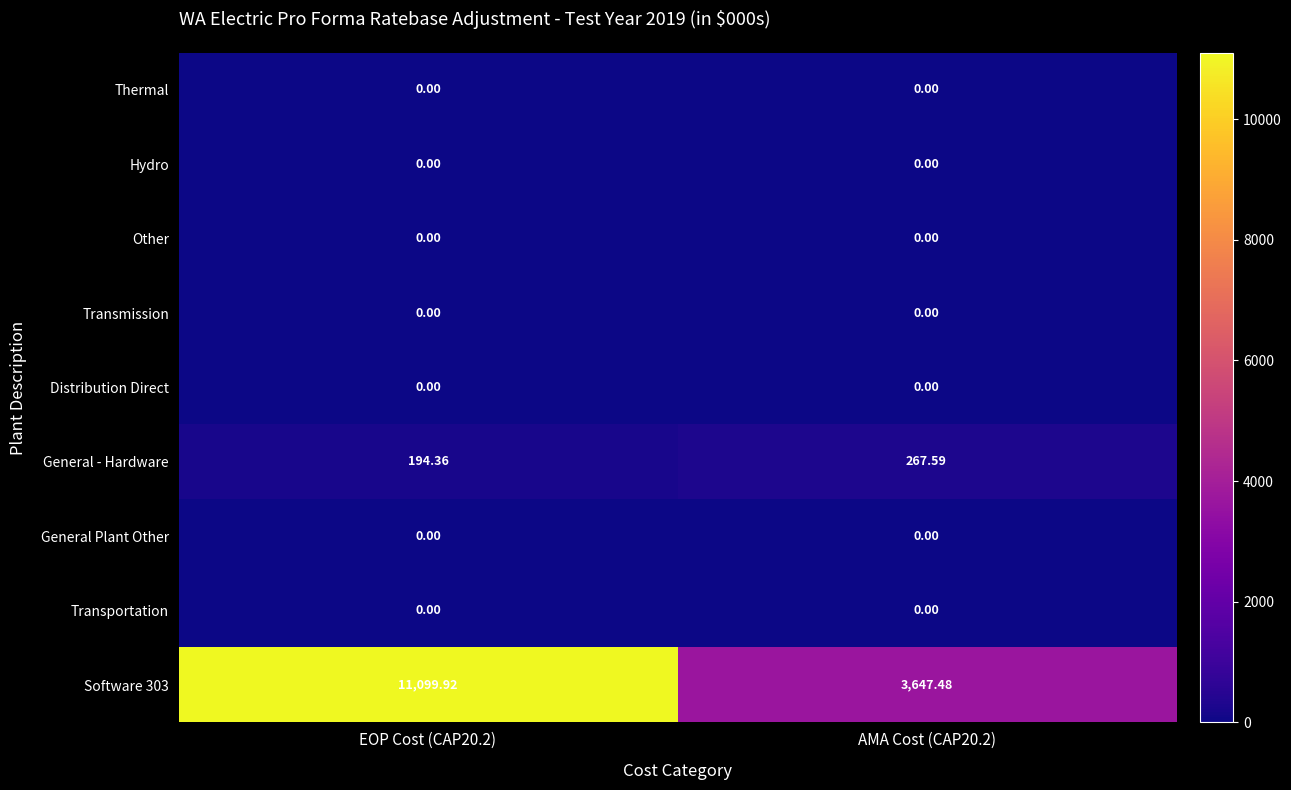

Which category has the highest value across all series?

EOP Cost (CAP20.2)